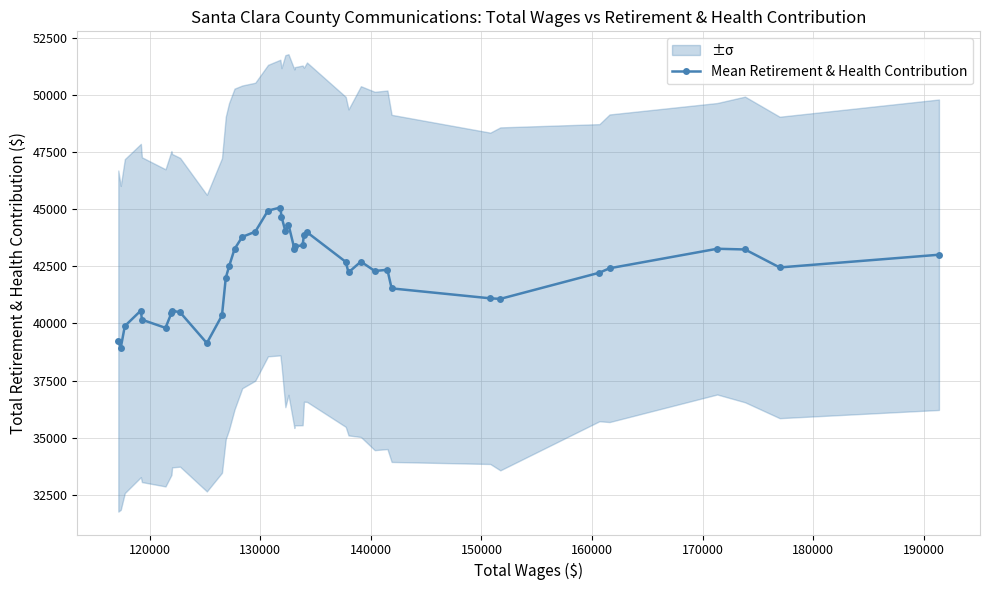

What is the minimum value for Mean Retirement & Health Contribution?

38929.2